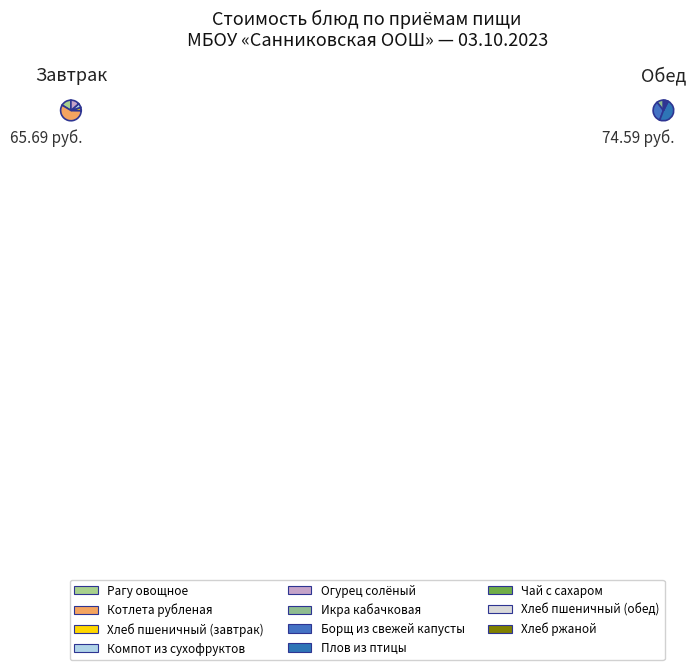

Count the number of slices in the pie.

11